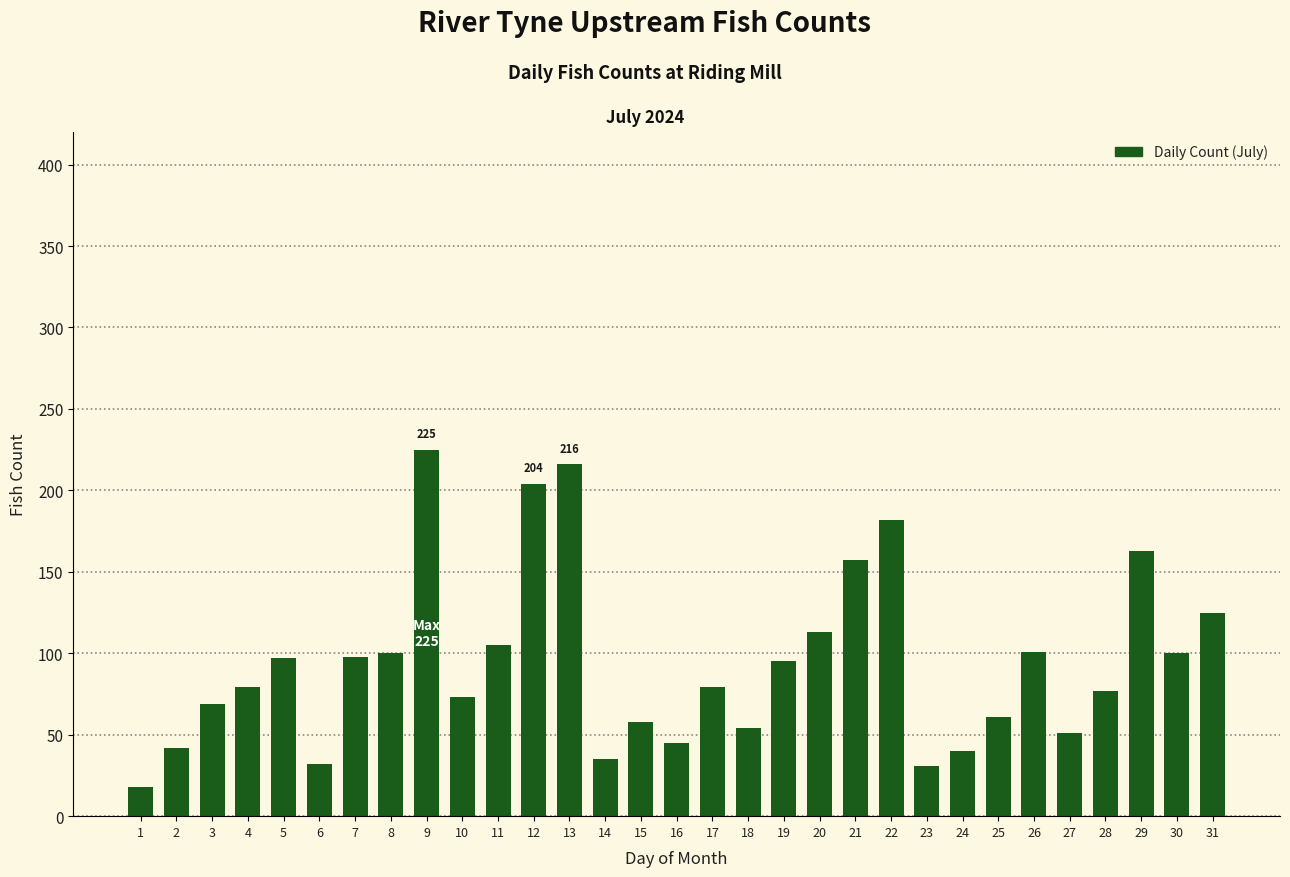

True or false: the data shows 45 at 16.

True